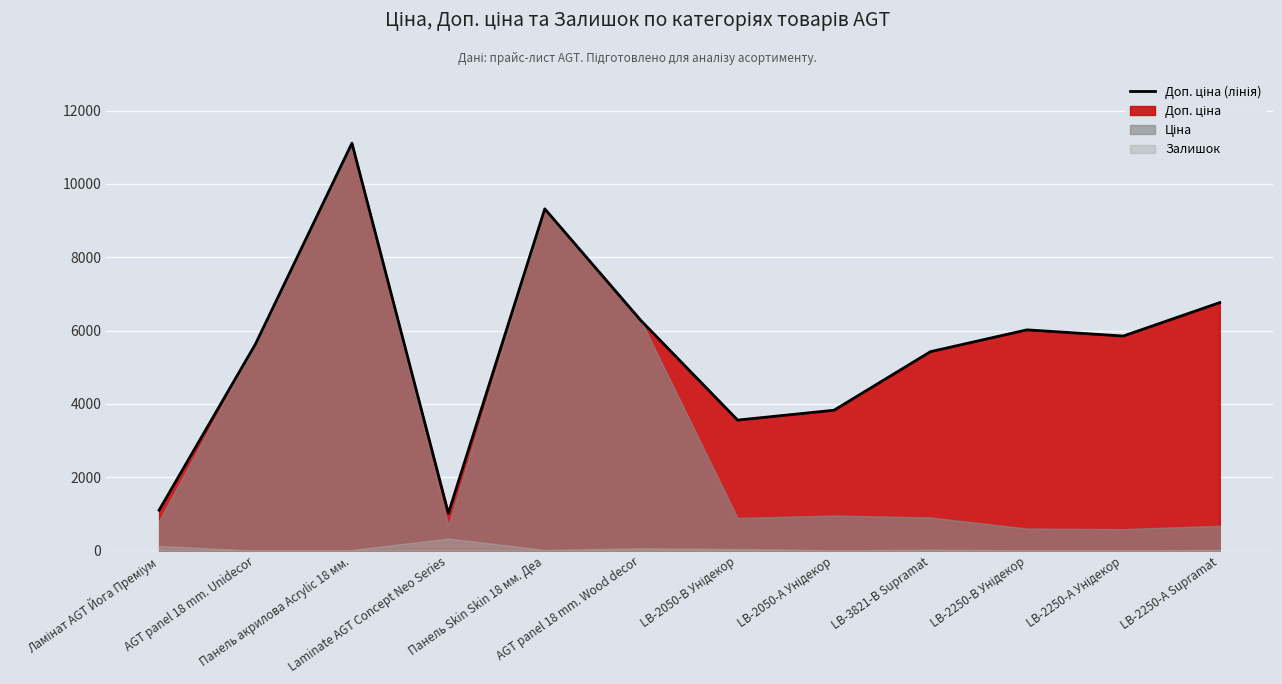

Between AGT panel 18 mm. Unidecor and Ламінат AGT Йога Преміум, which is larger?

AGT panel 18 mm. Unidecor